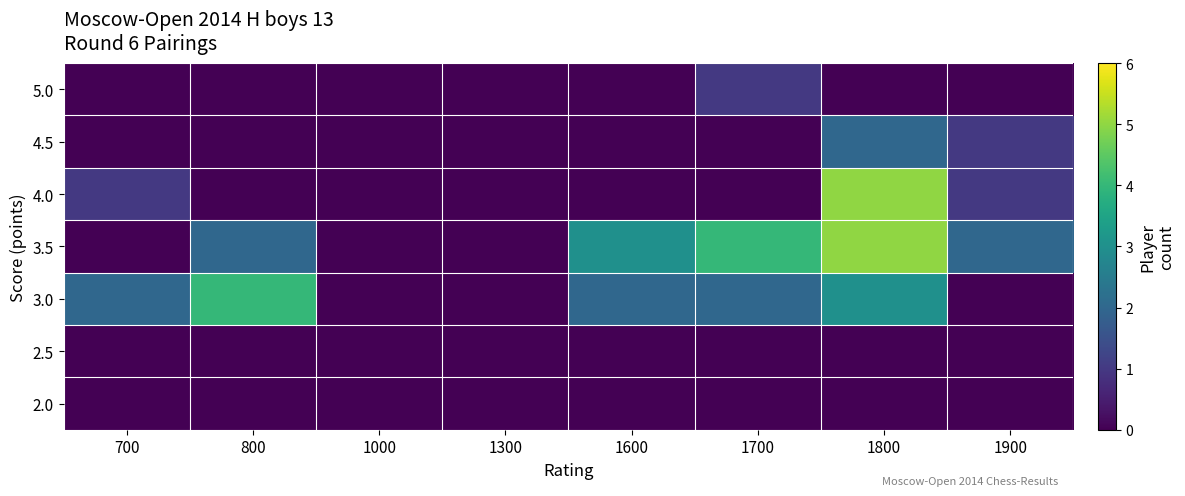

Between 800 and 1300, which is larger?

800